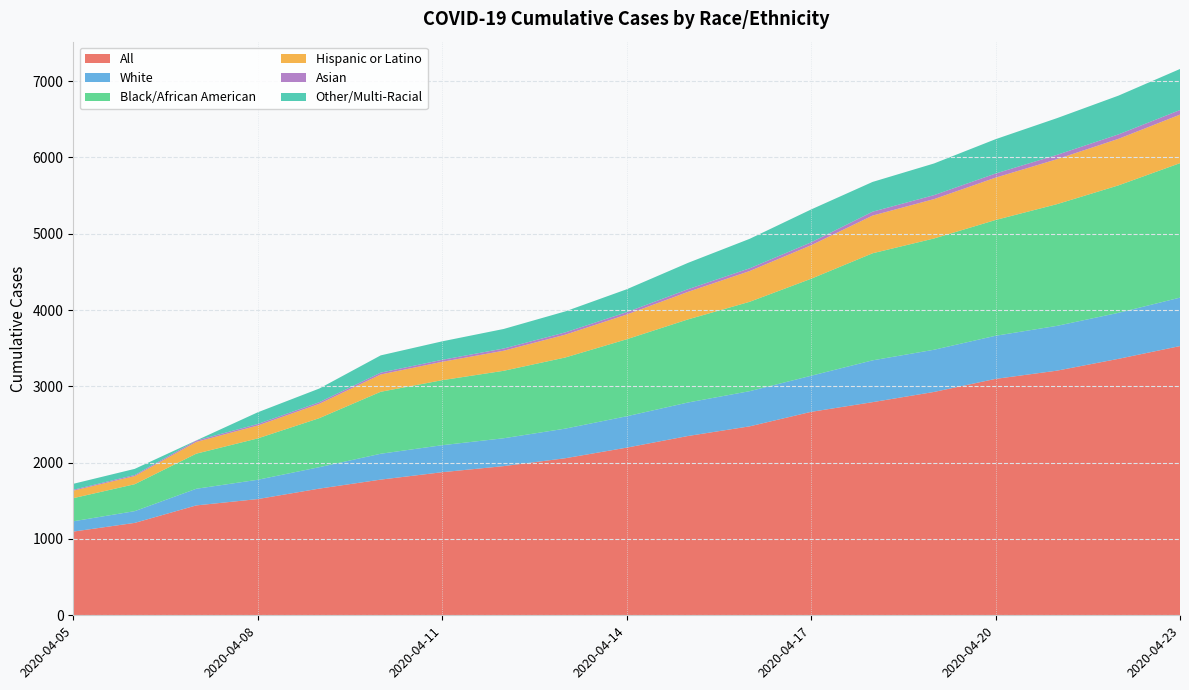

The value of White at 2020-04-11 is 354. True or false?

True